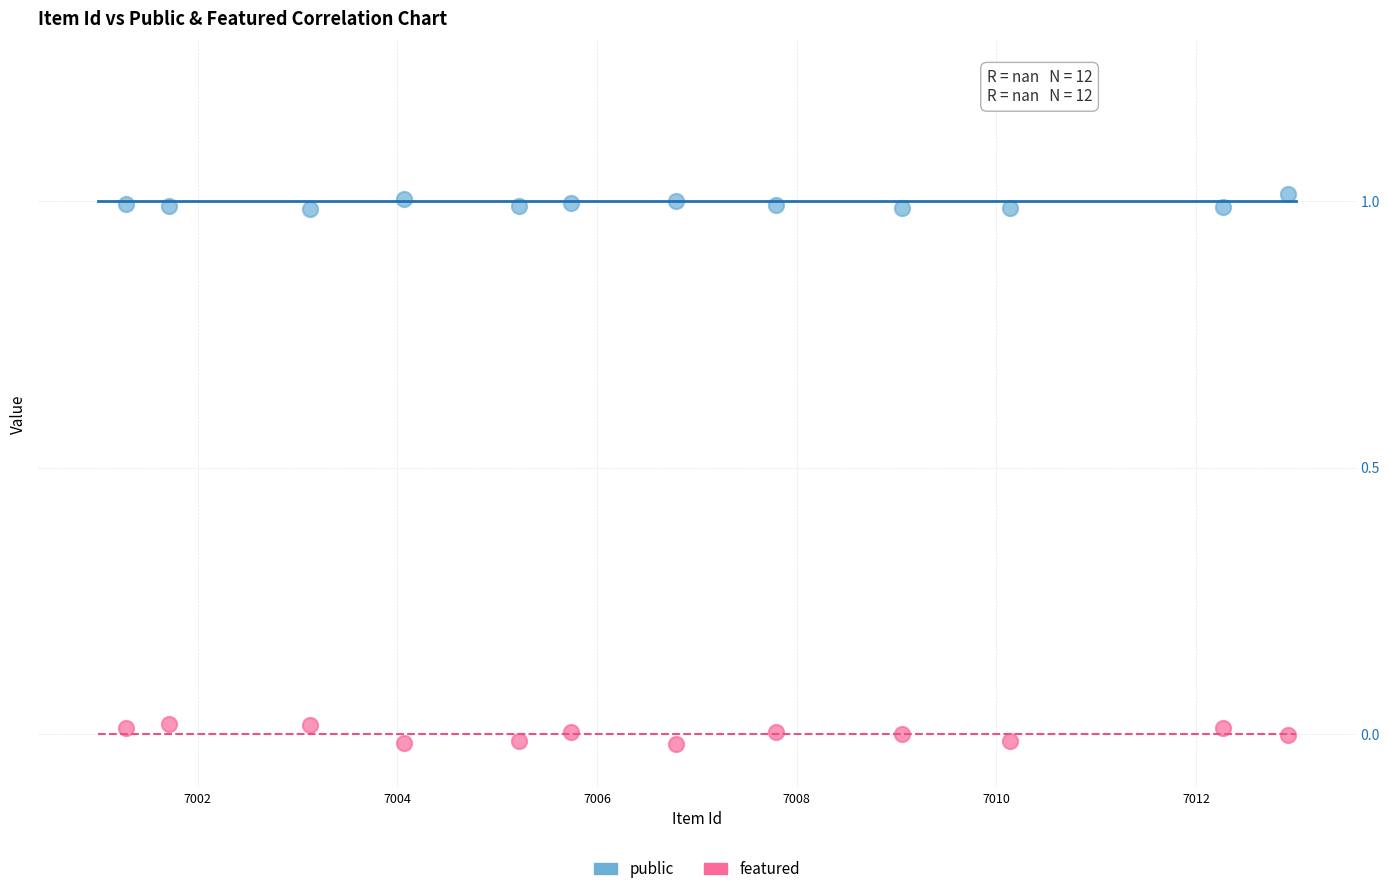

What are all the series names shown in the legend?

public, featured